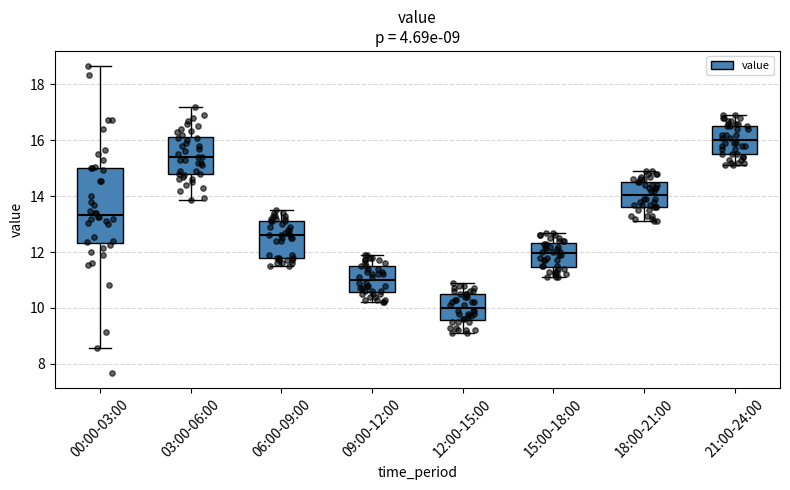

Which box has the lowest median line?

12:00-15:00